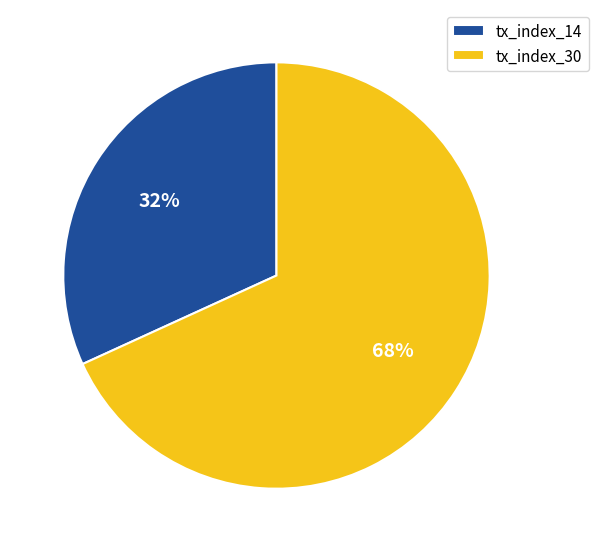

Approximately how many times larger is the value at tx_index_14 compared to tx_index_30?

0.5